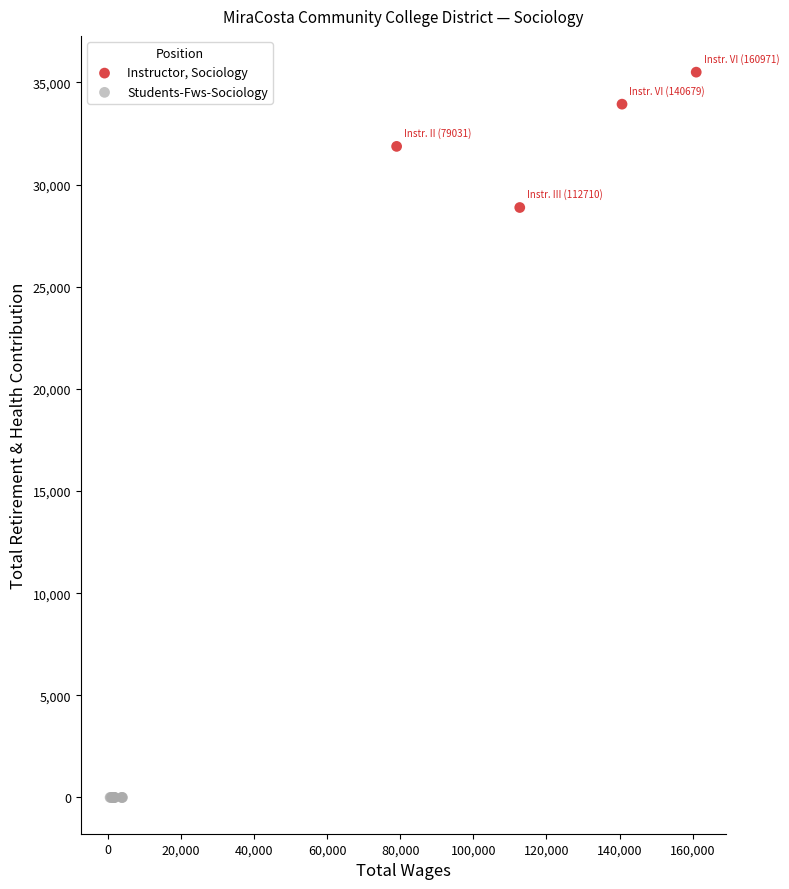

Which series contains the highest Y value?

Instructor, Sociology